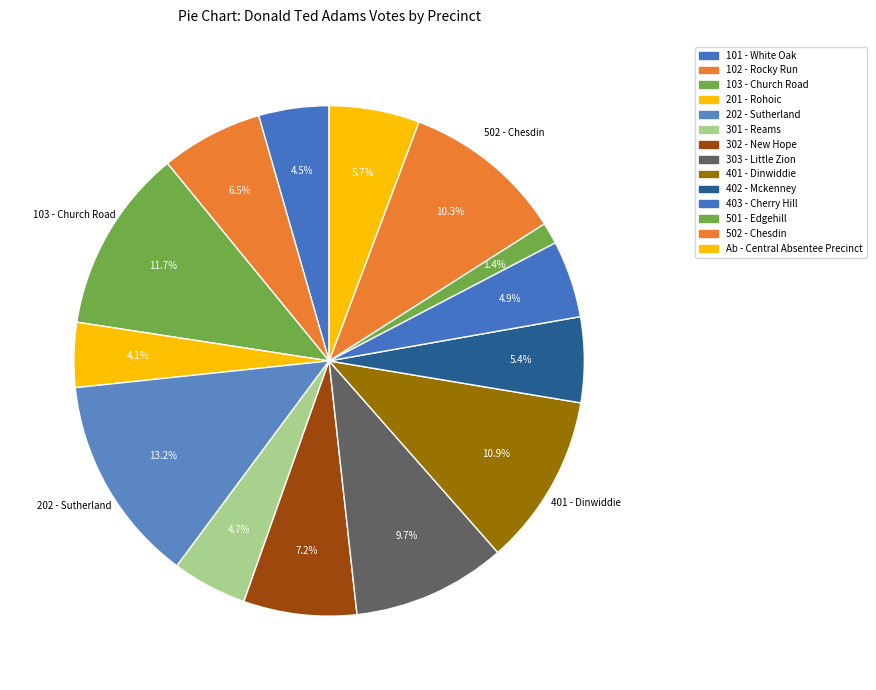

To the nearest percent, what is the combined percentage of 301 - Reams and 101 - White Oak?

9%